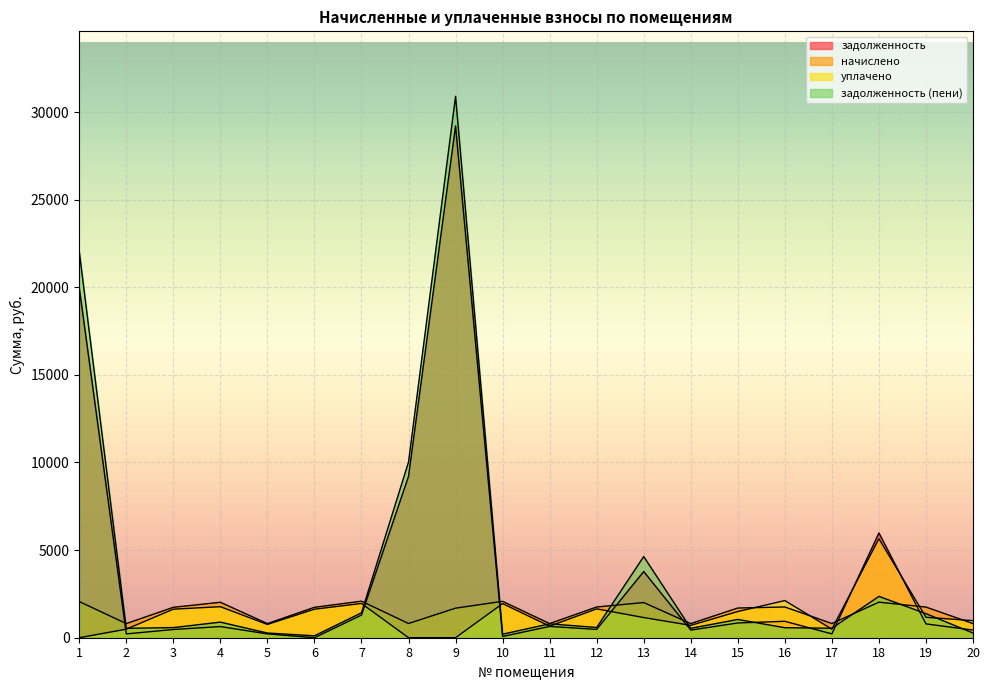

At 15, list the series in order from smallest to largest.

задолженность, задолженность (пени), уплачено, начислено